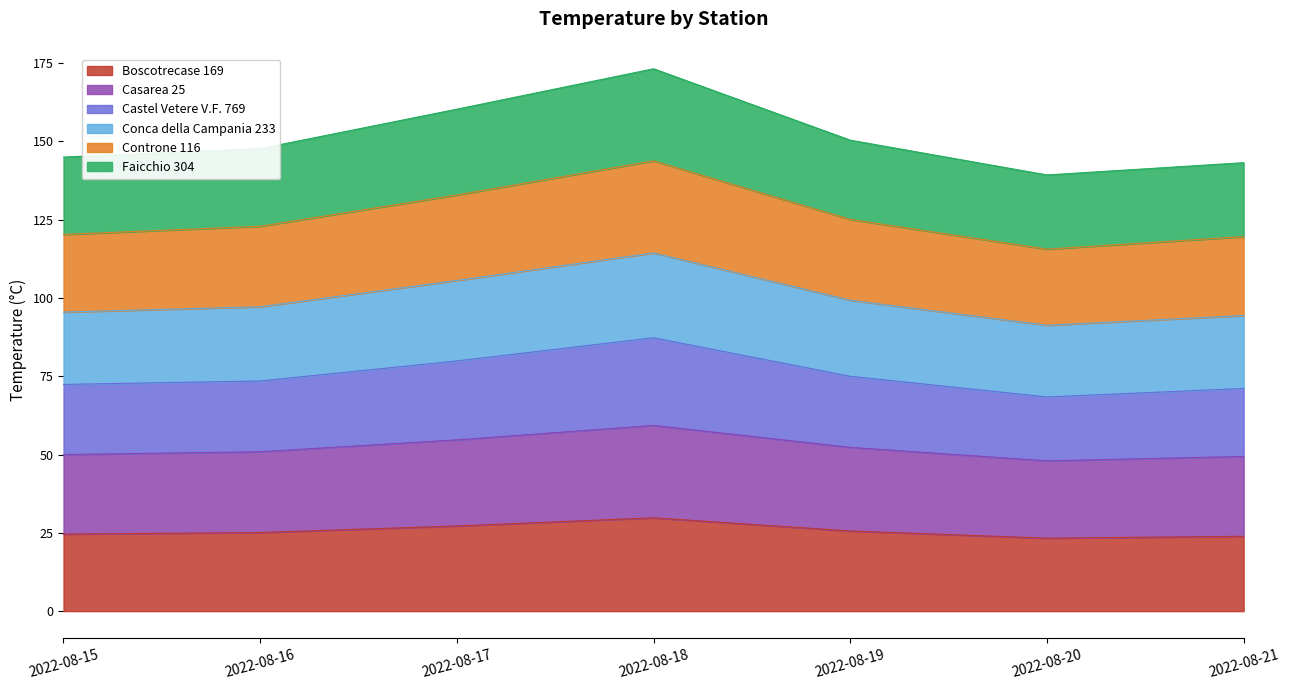

At which category is the sum across all series the highest?

2022-08-18